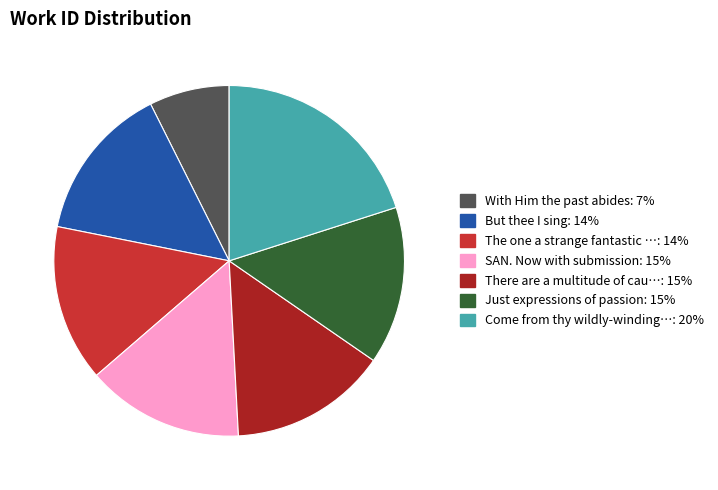

Is there any slice that represents more than half of the pie?

No